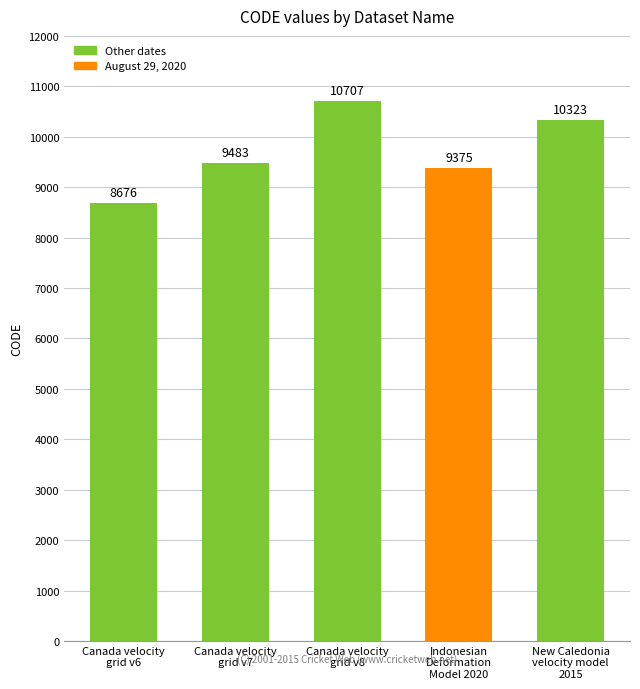

True or false: the data shows 14313 at New Caledonia
velocity model
2015.

False